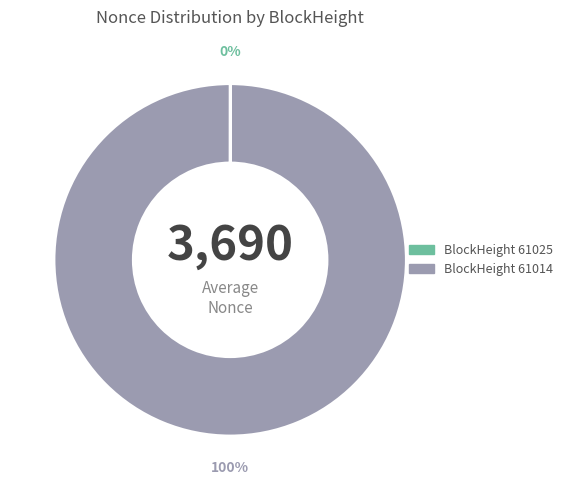

To the nearest percent, what is the difference between the largest and smallest slice percentages?

100%